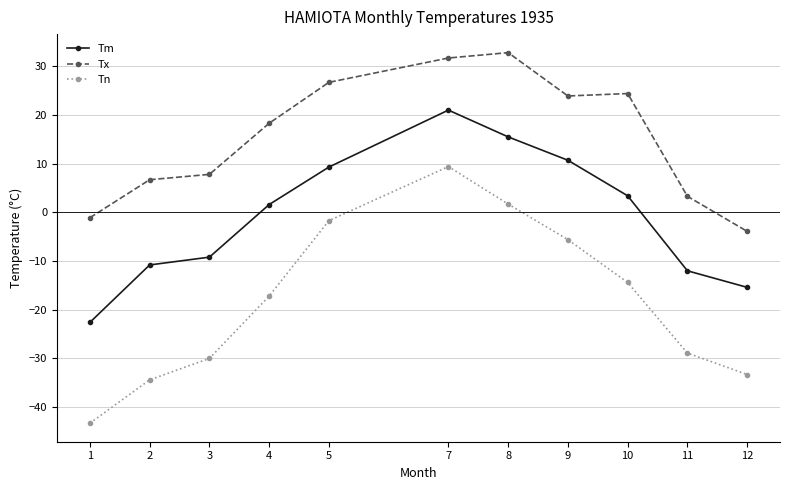

How many lines are shown in the chart?

3